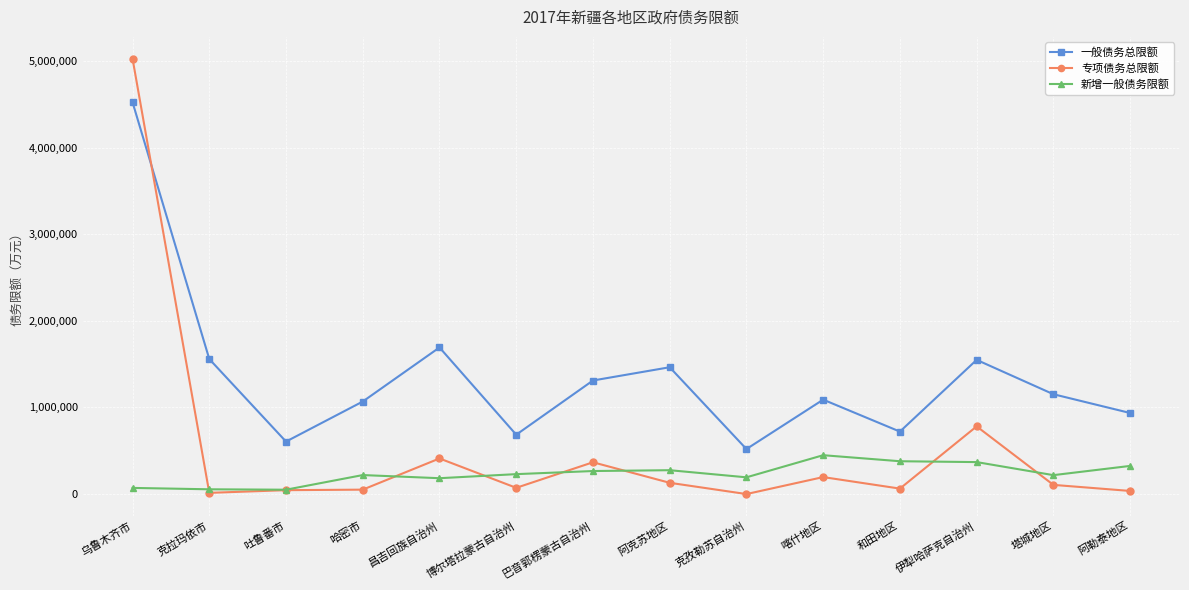

Is it true that 新增一般债务限额 equals 183100 at 昌吉回族自治州?

True